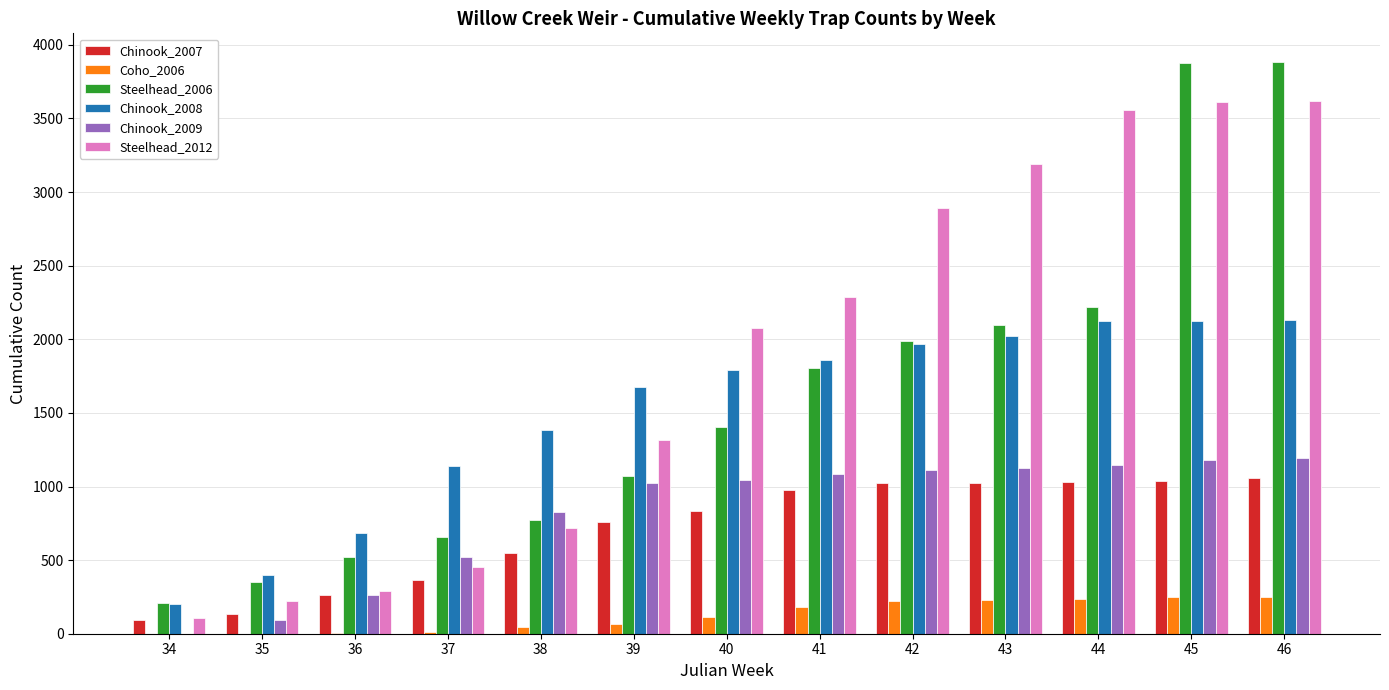

Is the value of Steelhead_2006 at 41 greater than the value of Steelhead_2012 at 34?

Yes